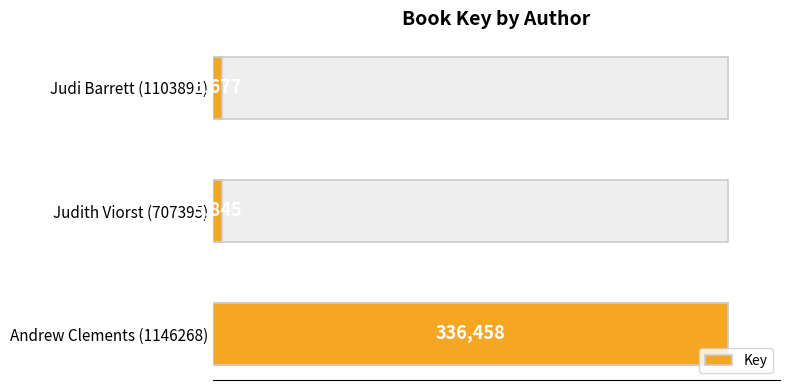

What is the average value?

115993